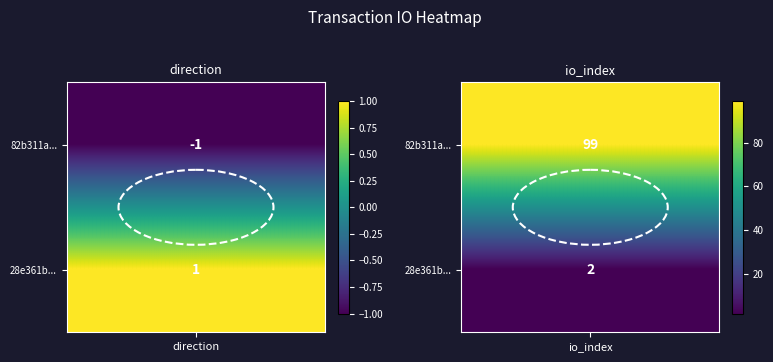

Reading left to right, what are all the values shown in this chart?

82b311a088c44ca472b4a0a4c8e34debac06c2f: -1=-1	1=99
28e361b31919f8a91843013222a298814c83153: -1=1	1=2